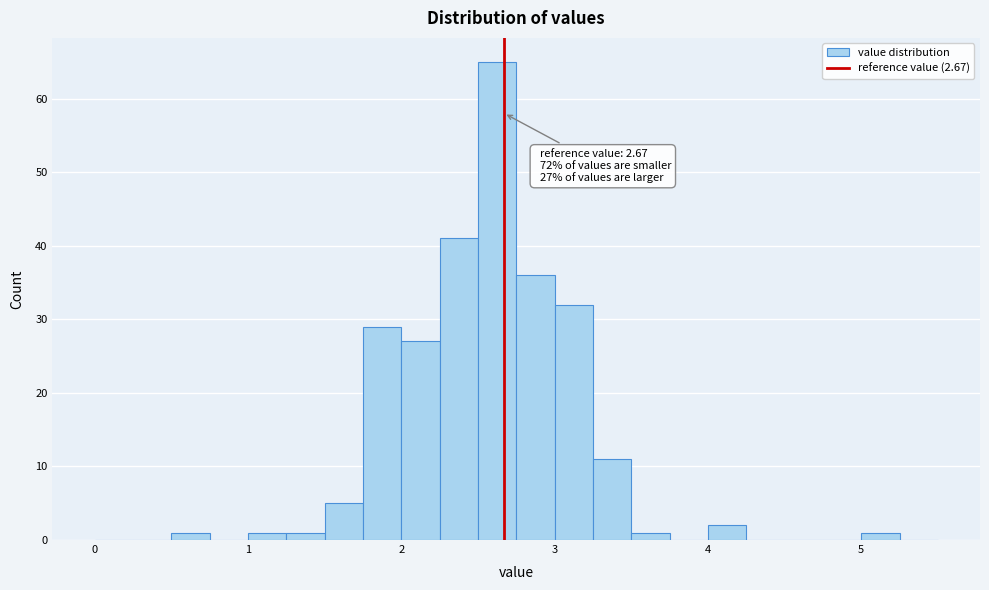

Read against the x-axis, roughly where is the centre of the tallest bar?

2.6